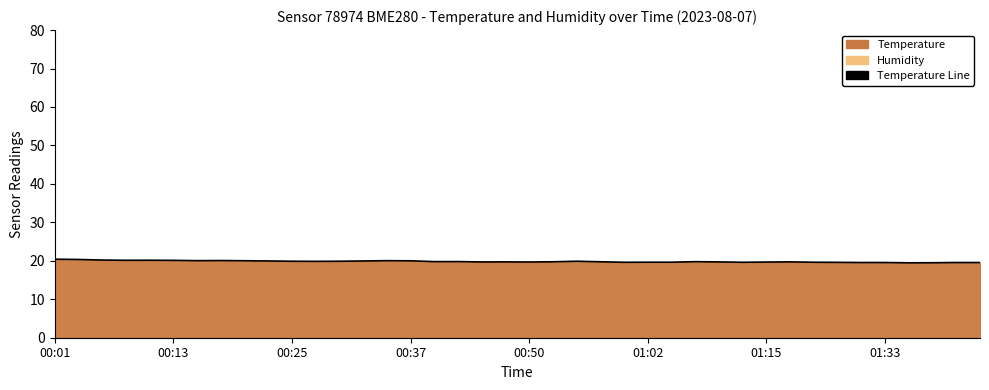

The value at 00:37 is 20.0. True or false?

True